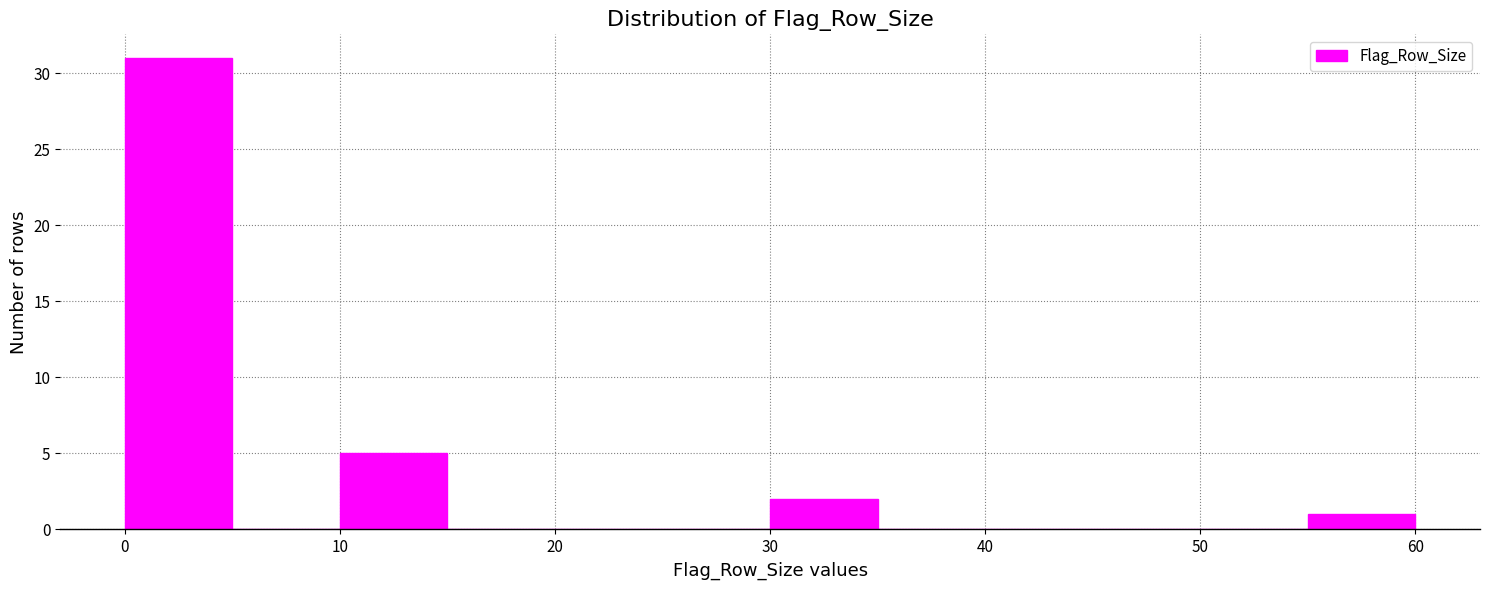

Reading left to right, transcribe this chart: for each bar, give the range it covers on the x-axis and its height. The values are not printed on the chart, so give them approximately, as read against the axis.

0 to 5: 31
5 to 10: 0
10 to 15: 5
15 to 20: 0
20 to 25: 0
25 to 30: 0
30 to 35: 2
35 to 40: 0
40 to 45: 0
45 to 50: 0
50 to 55: 0
55 to 60: 1